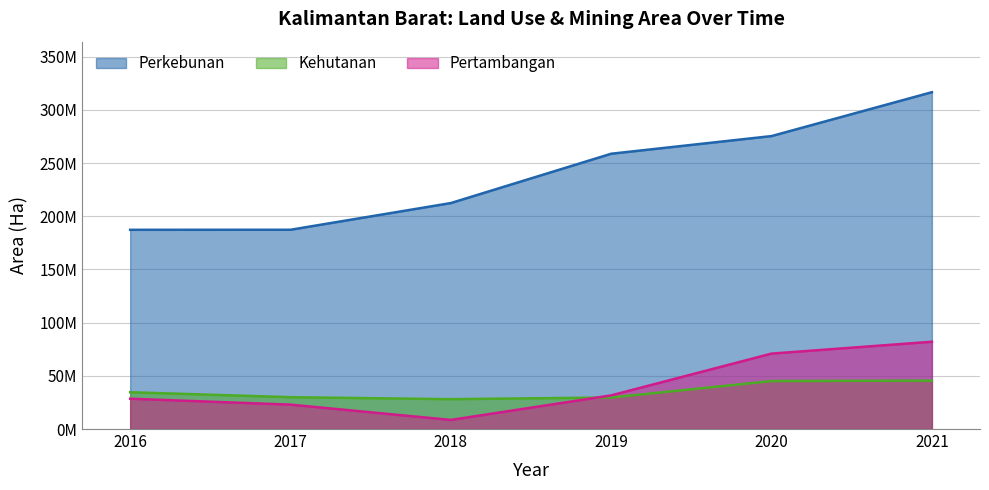

At how many categories does at least one series exceed 70460699?

6